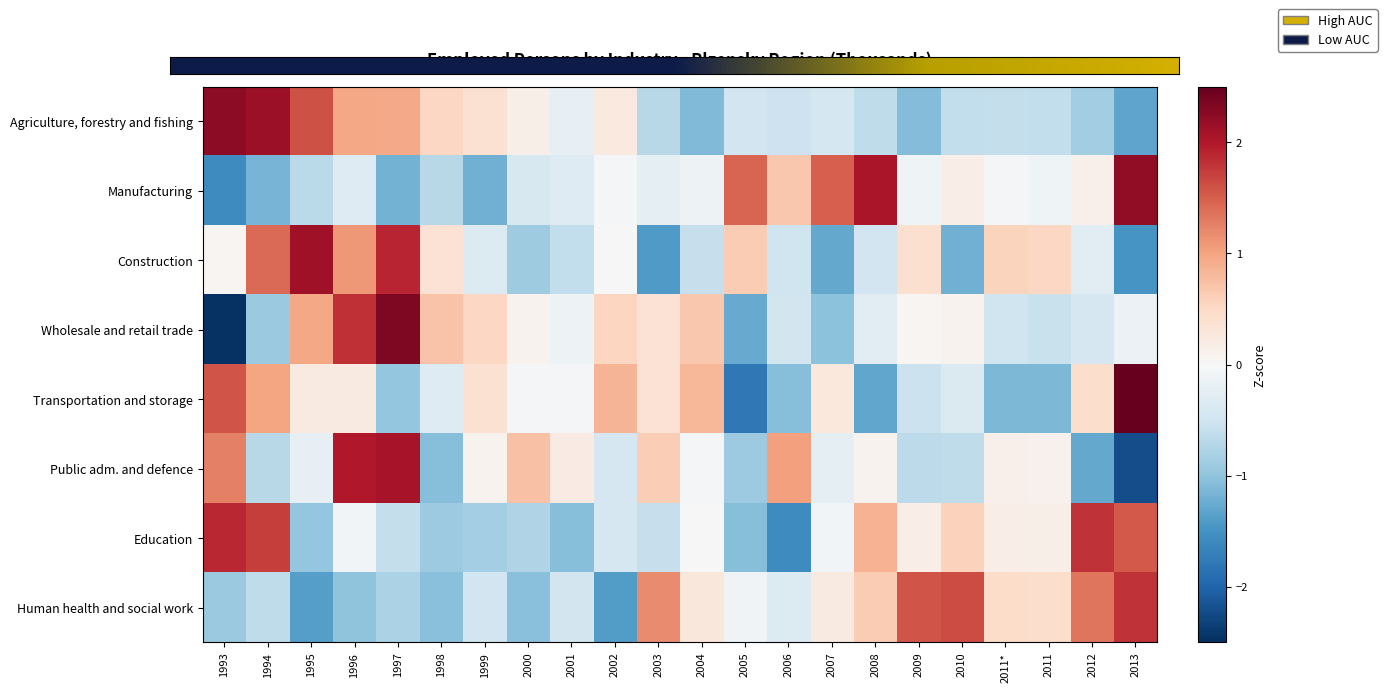

Which series has the largest total across all categories?

Transportation and storage